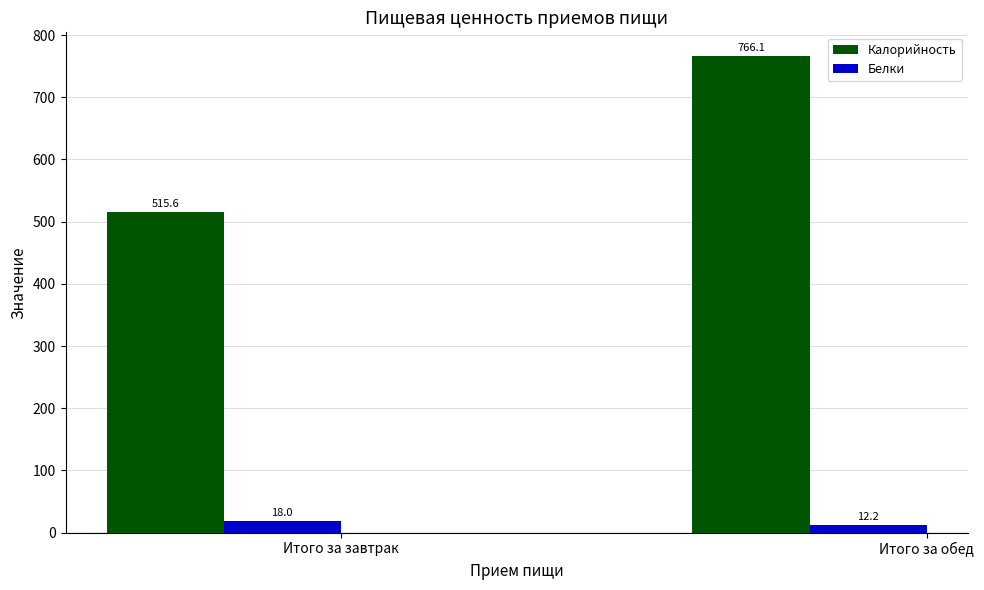

What is the sum of the Калорийность values at Итого за завтрак and Итого за обед?

1281.7